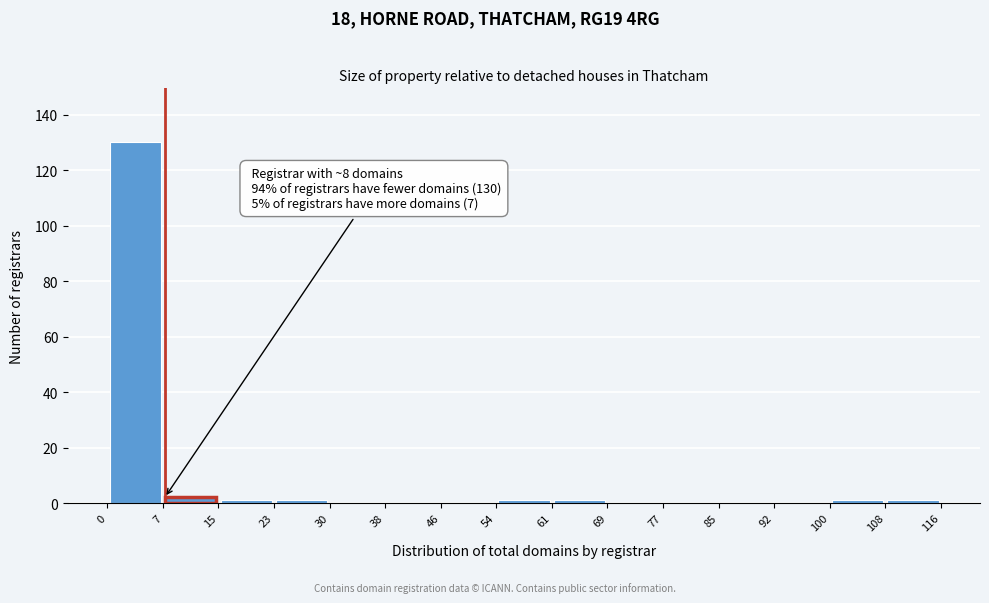

Which range on the x-axis has the tallest bar?

0 to 7